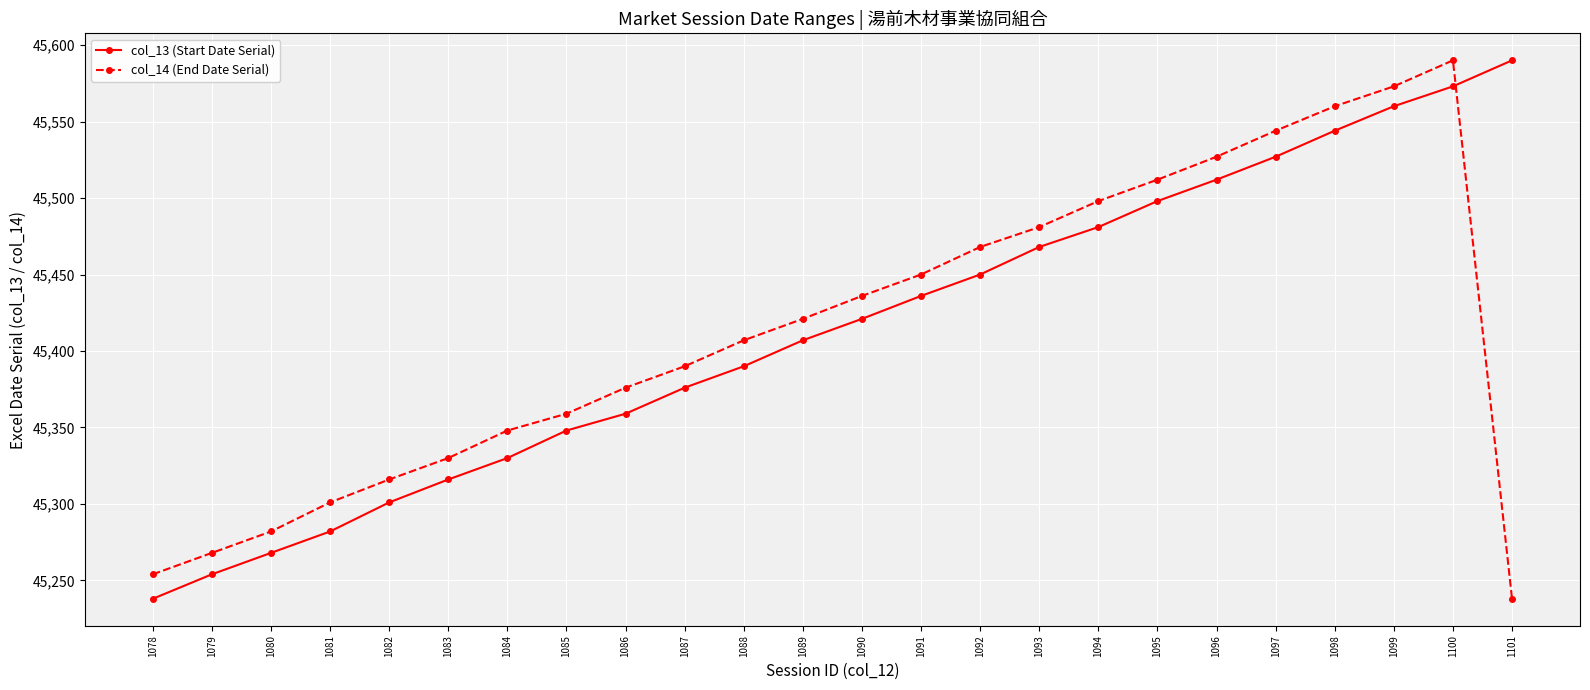

The value of col_13 (Start Date Serial) at 1086 is 45359. True or false?

True